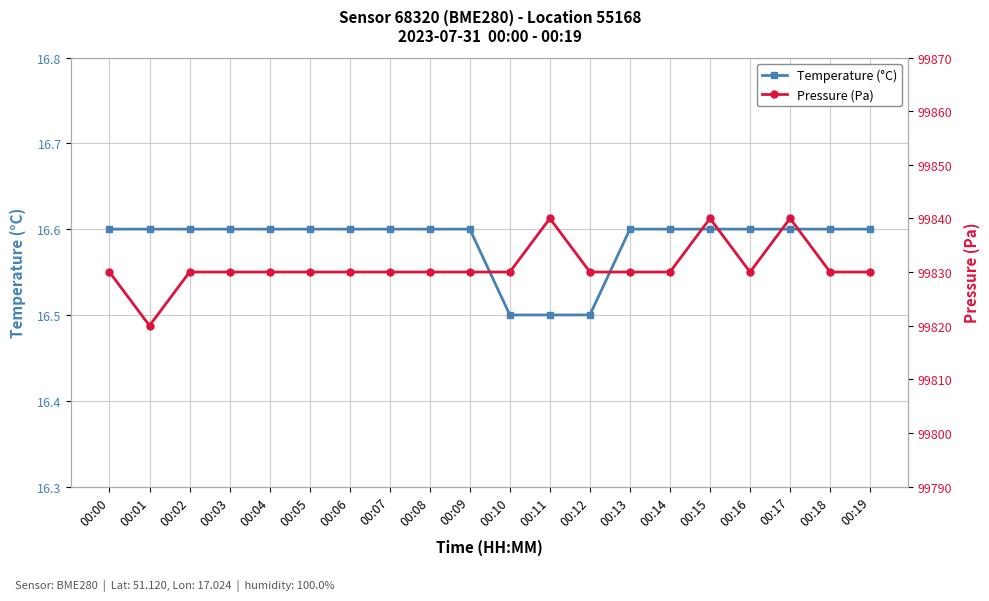

What is the sum of the Temperature (°C) values at 00:11 and 00:14?

33.1